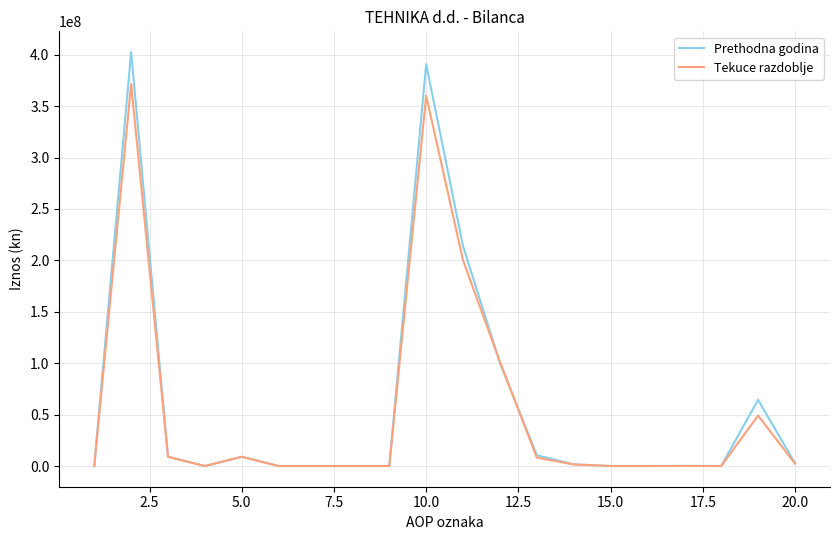

Which series has the widest spread of values?

Prethodna godina